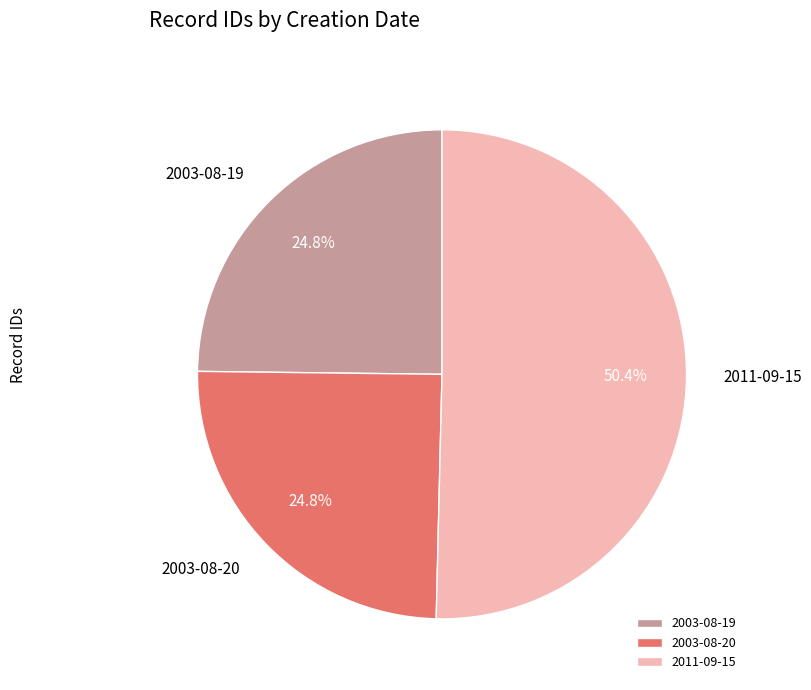

How many slices are in this pie chart?

3